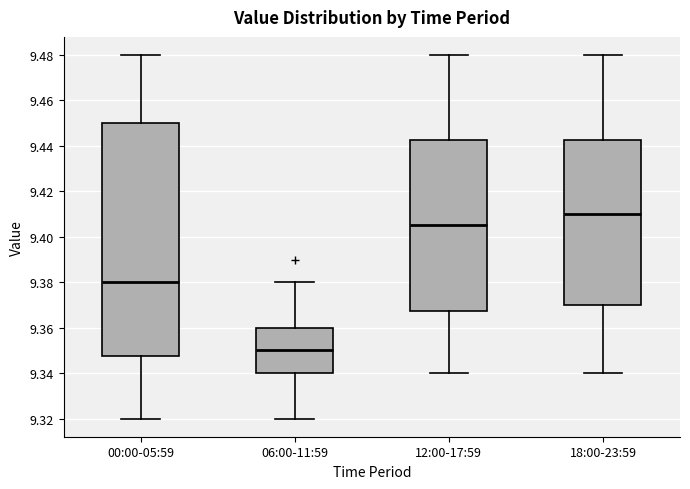

Which box has the lowest median line?

06:00-11:59